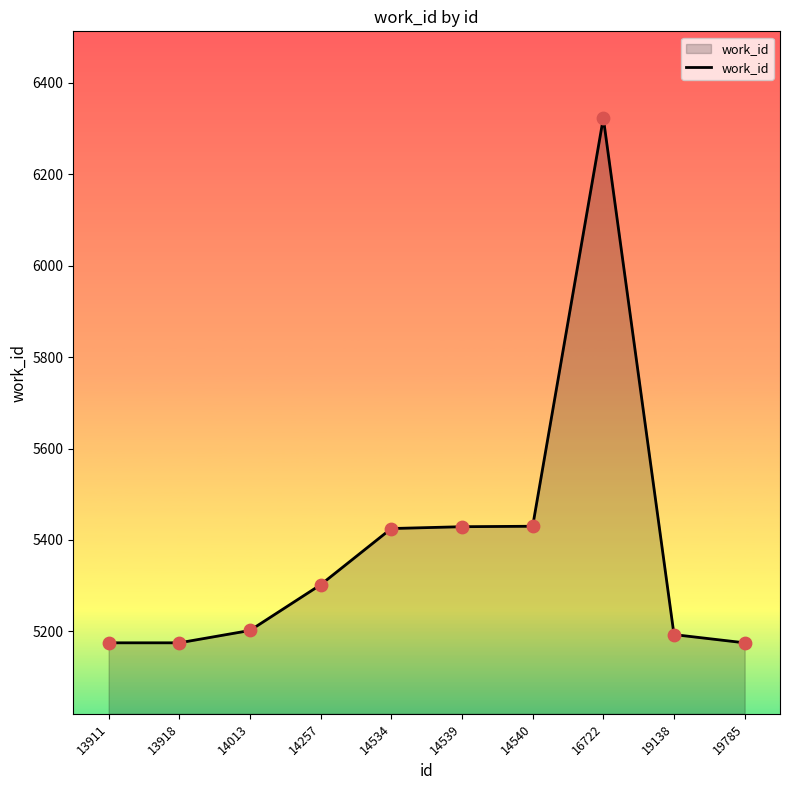

What is the ratio of the value at 16722 to the value at 14539?

1.2